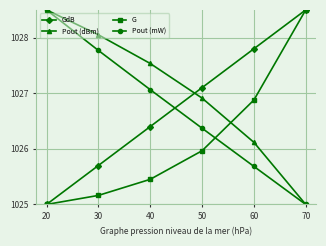

What is the maximum value shown in the chart?

1028.5